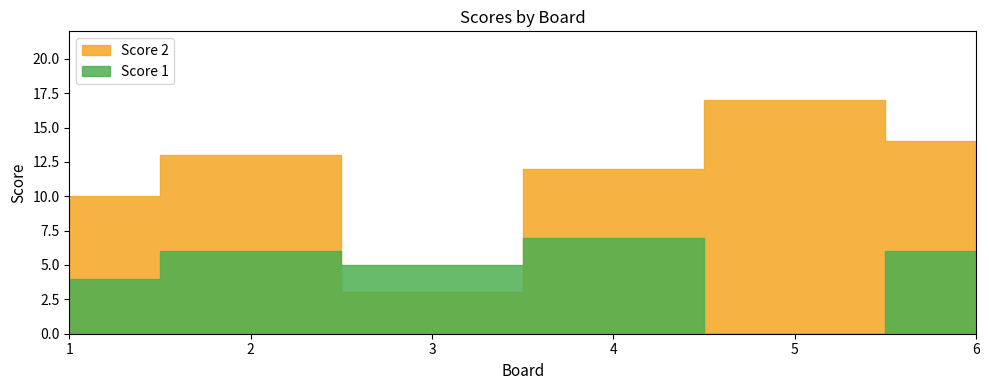

True or false: Score 1 has more than 0 points higher than both neighbors.

True